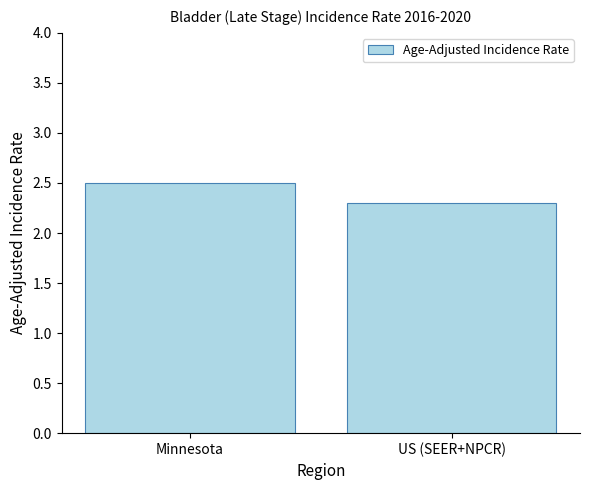

What is the average value?

2.4